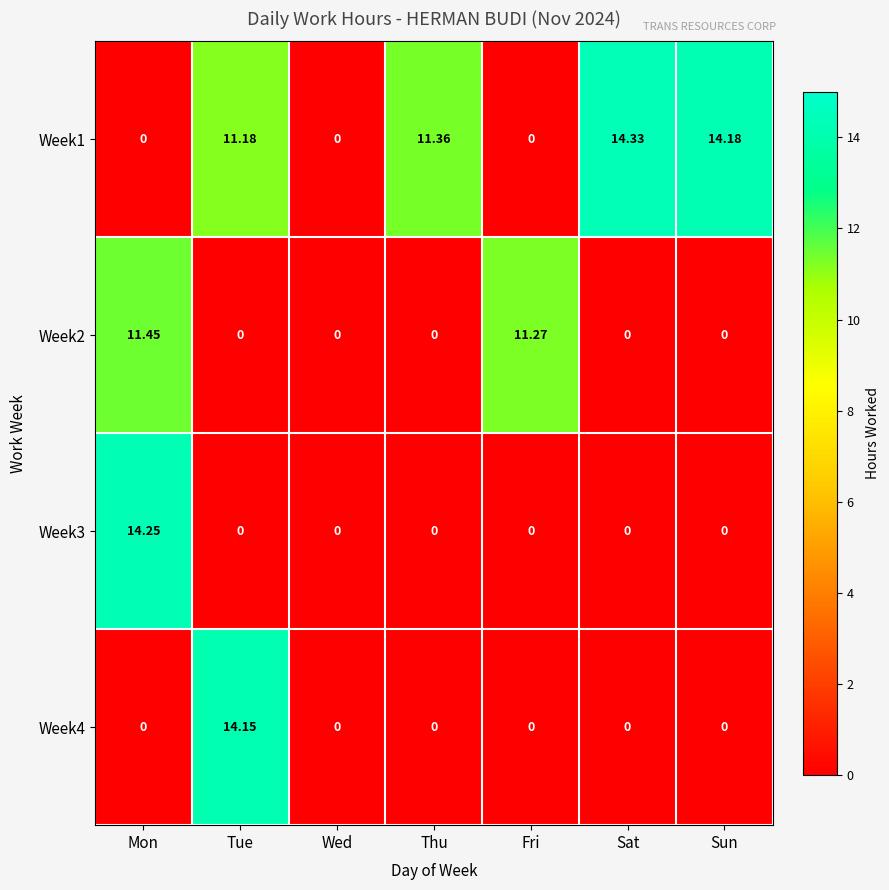

At which label does Week3 reach its peak?

Mon